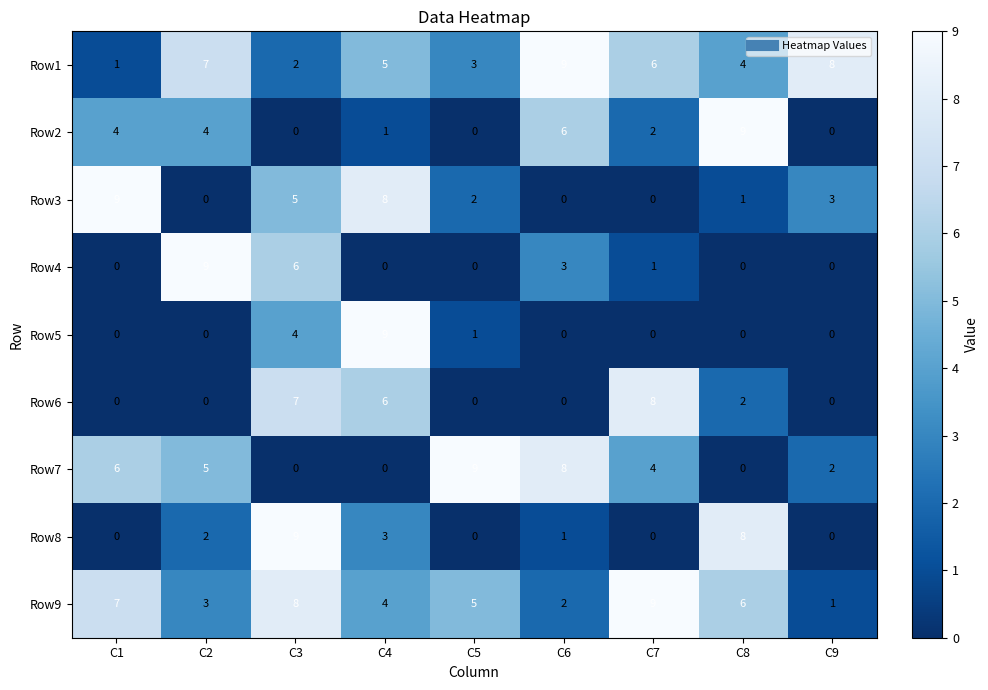

What is the difference between the highest and lowest values at C9?

8